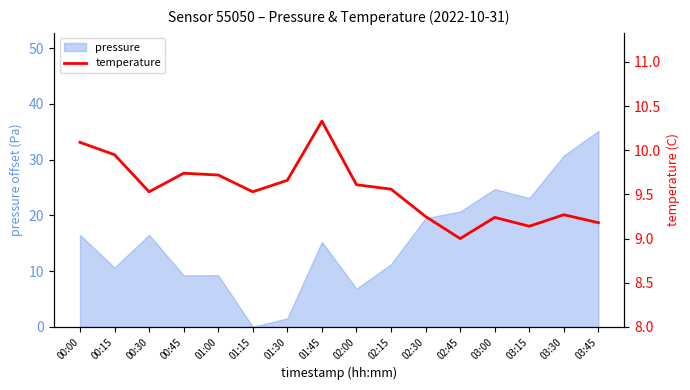

At which label does pressure reach its minimum?

01:15